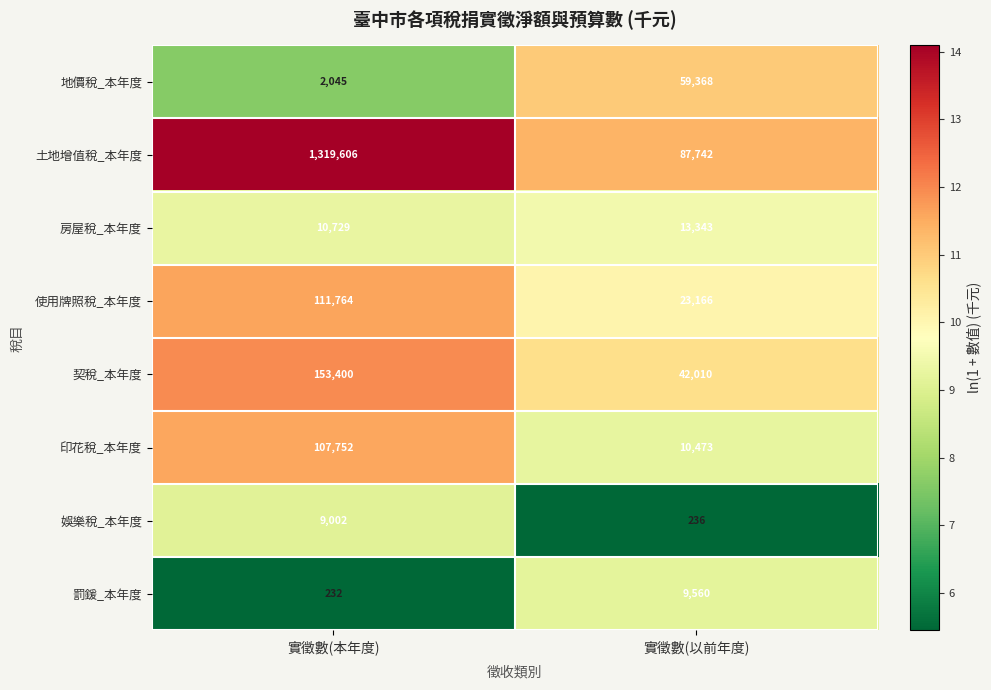

True or false: 娛樂稅_本年度 has a value of 9002 at 實徵數(本年度).

True